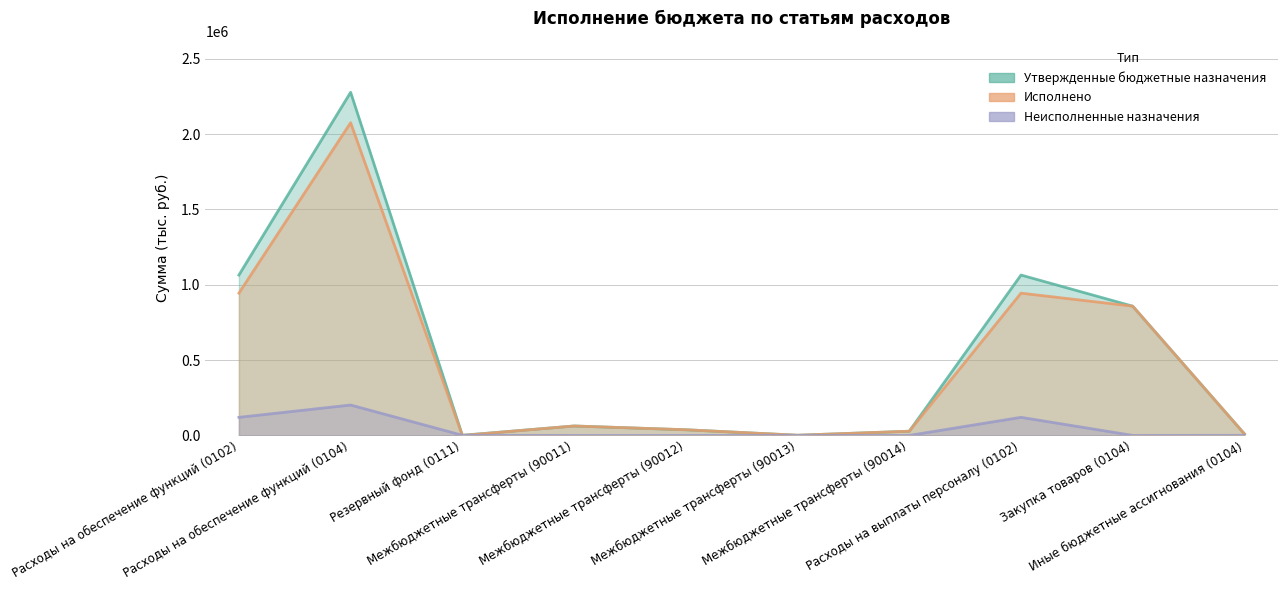

Which series has the largest range (max minus min)?

Утвержденные бюджетные назначения